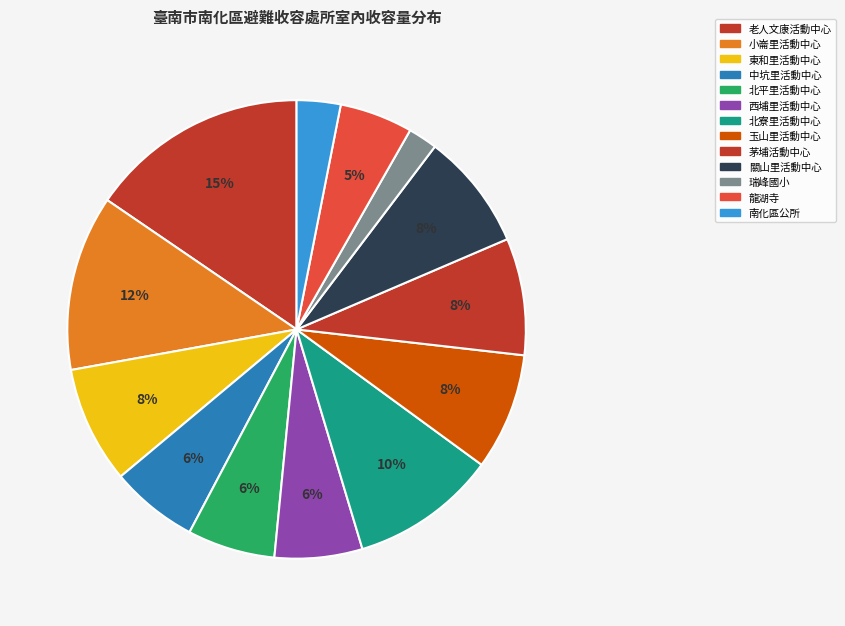

Does 南化區公所 represent more than half of the total?

No